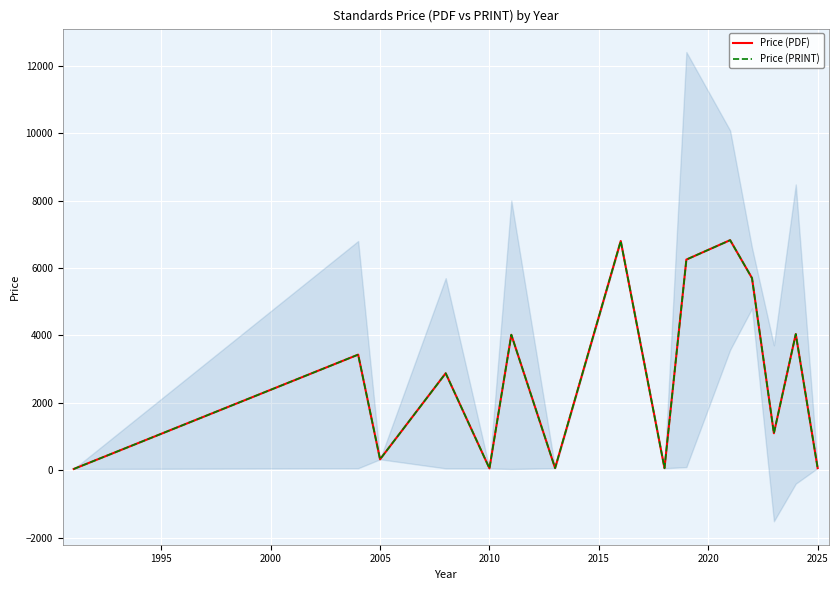

Read the Price (PRINT) value at 2025.

69.0